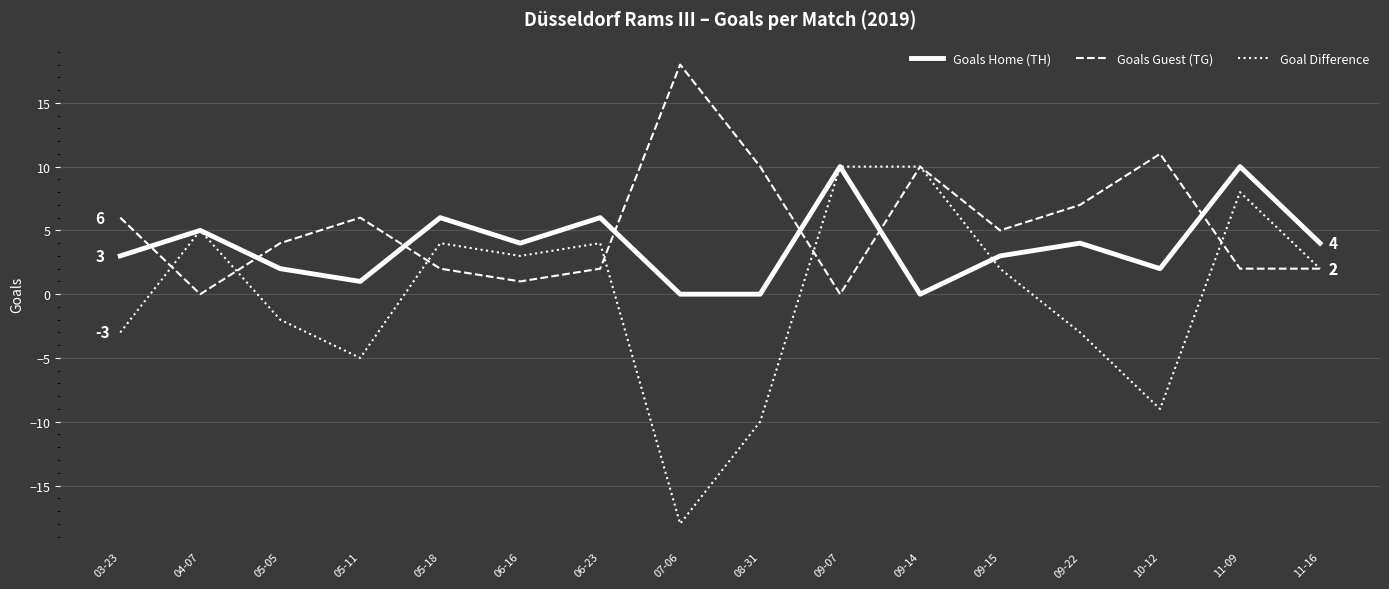

Count the number of data series in this chart.

3